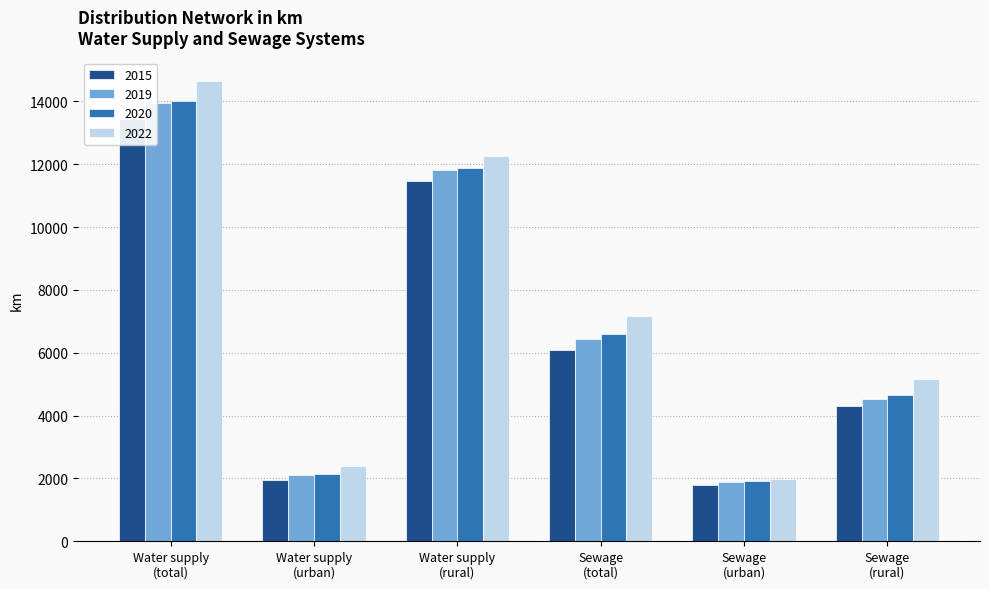

What is the sum of the 2022 values at Water supply
(urban) and Sewage
(total)?

9575.0